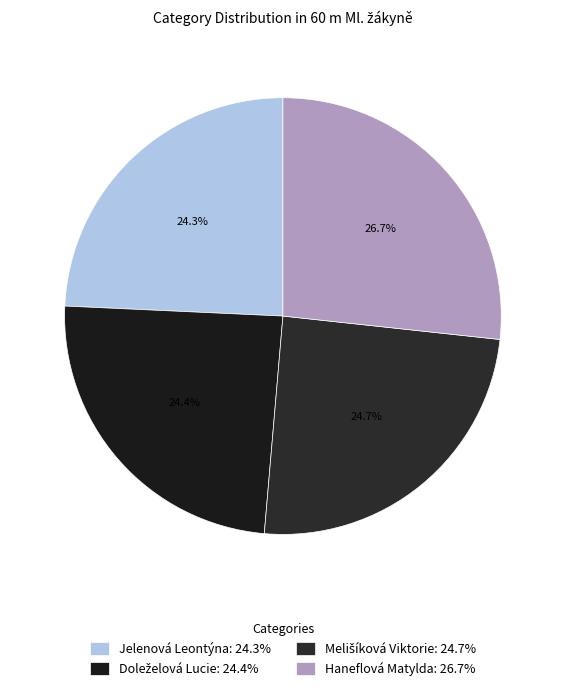

Does Haneflová Matylda account for over 50% of the chart?

No